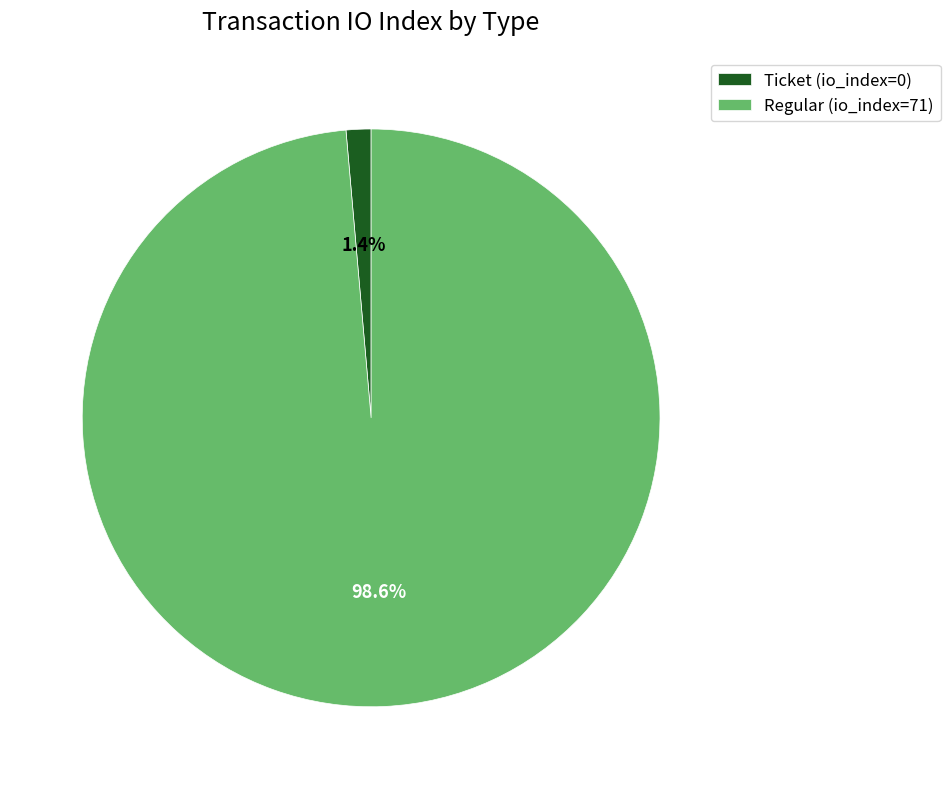

Which slice is the smallest?

Ticket